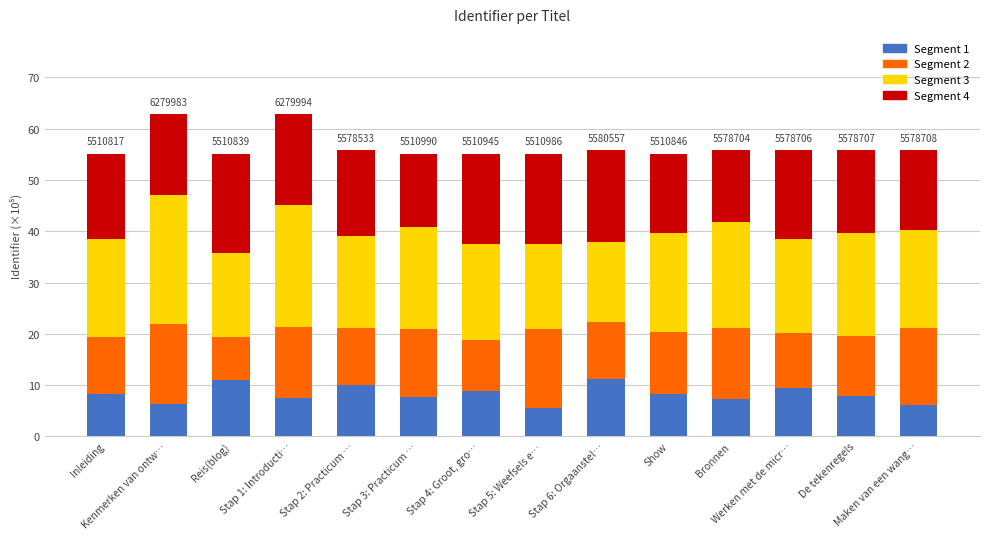

What is the highest value of the Segment 1 series?

11.2